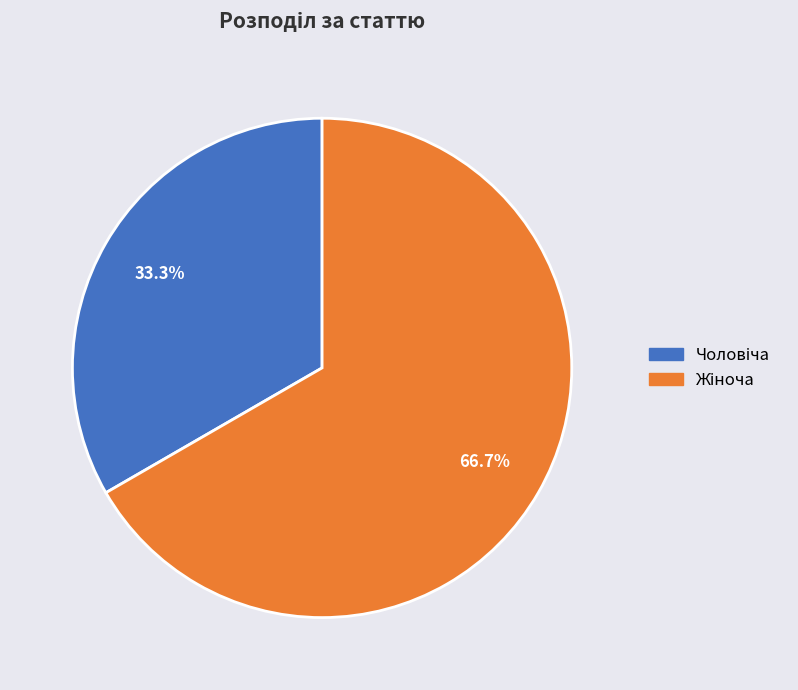

Is there a majority slice in this chart?

Yes